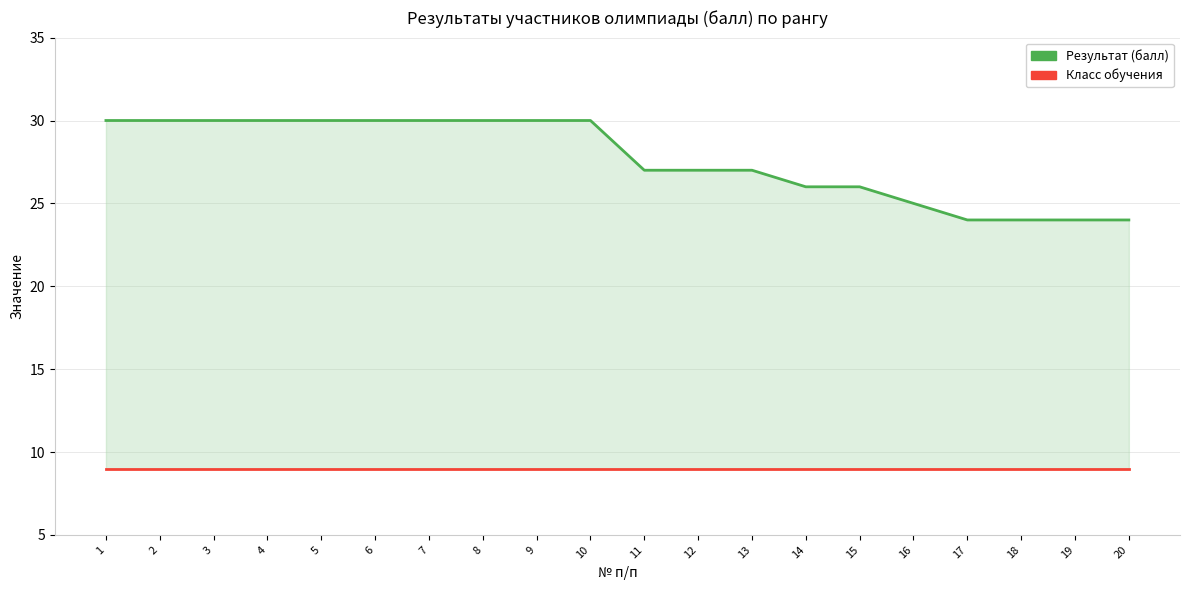

What value does the Класс обучения series have at 14?

9